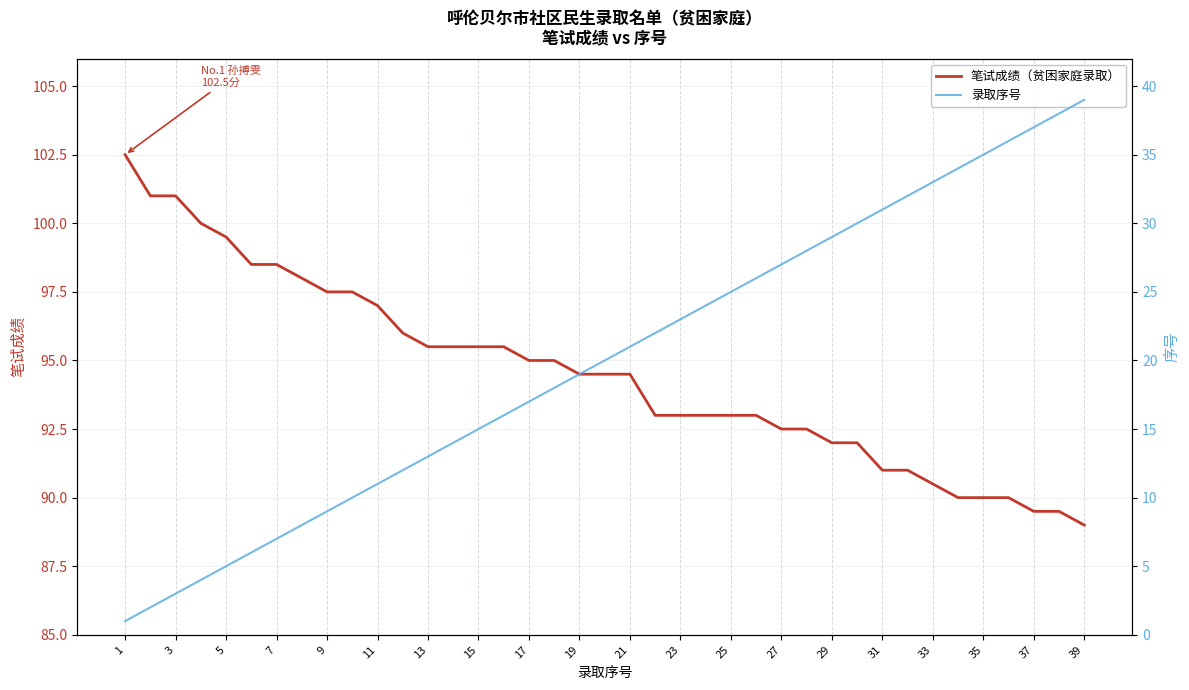

What is the minimum value for 录取序号?

1.0